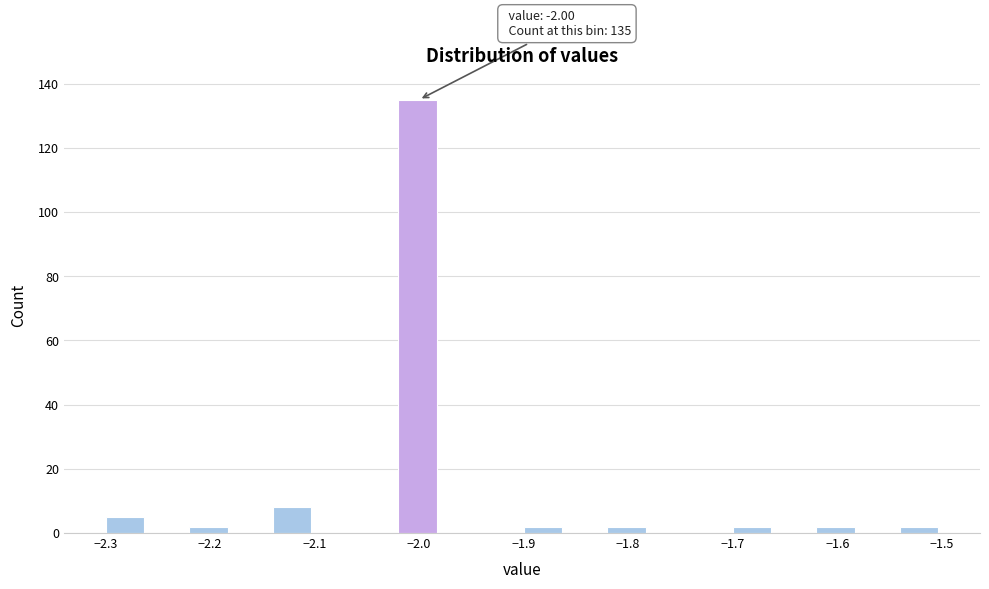

Which range on the x-axis has the tallest bar?

-2.02 to -1.98